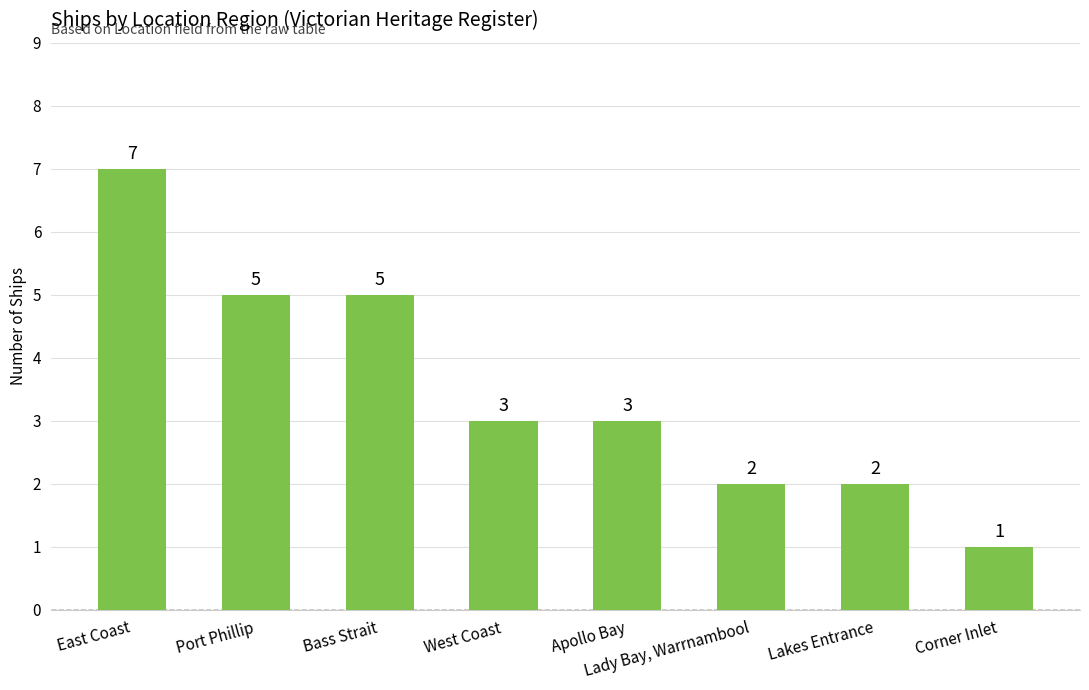

Reading left to right, transcribe all the data shown in this chart.

East Coast=7	Port Phillip=5	Bass Strait=5	West Coast=3	Apollo Bay=3	Lady Bay, Warrnambool=2	Lakes Entrance=2	Corner Inlet=1